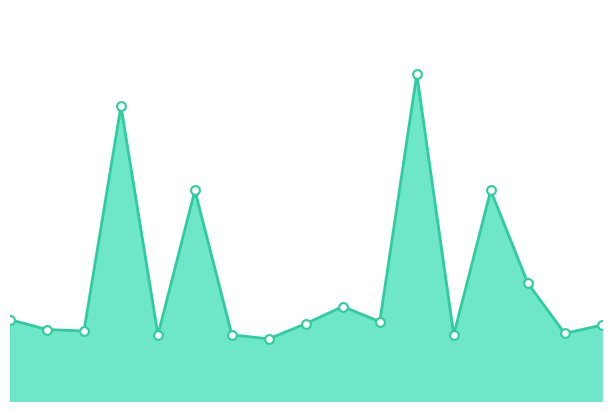

Is this an area chart (filled region under the line)?

Yes